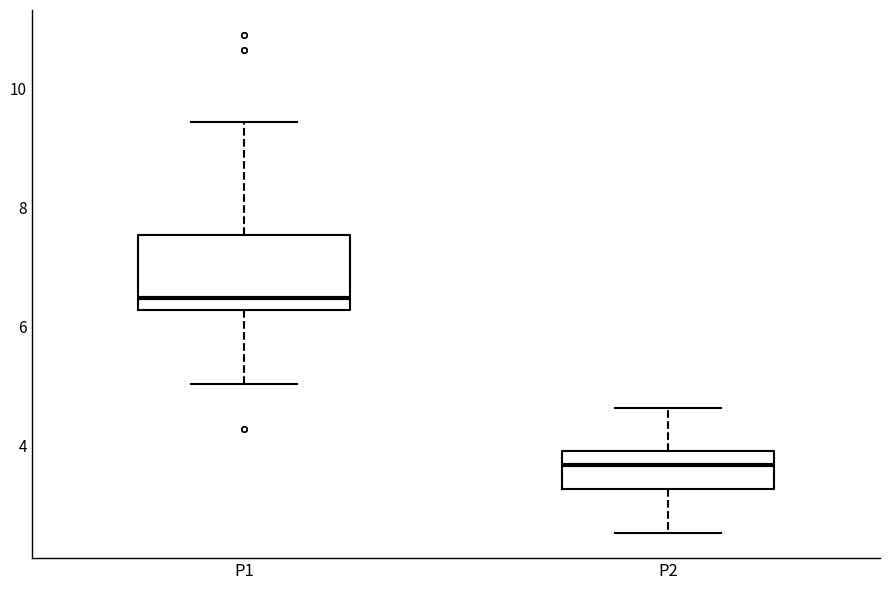

Where is the lower edge of the box for P2 on the y-axis? The values are not printed on the chart, so give them approximately, as read against the axis.

3.2